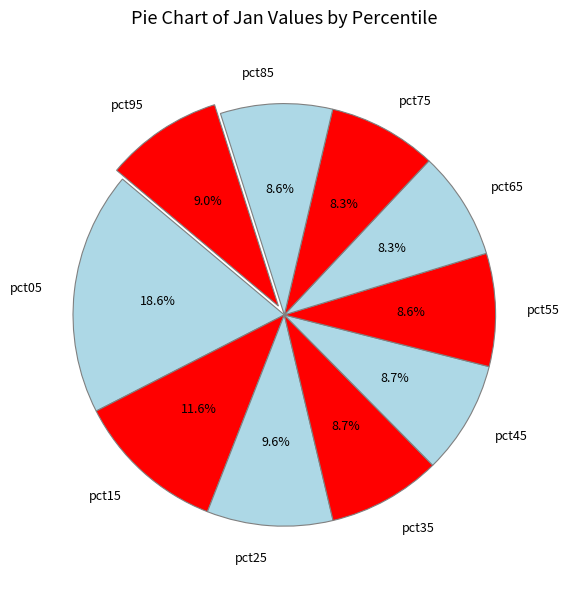

Count the number of slices in the pie.

10